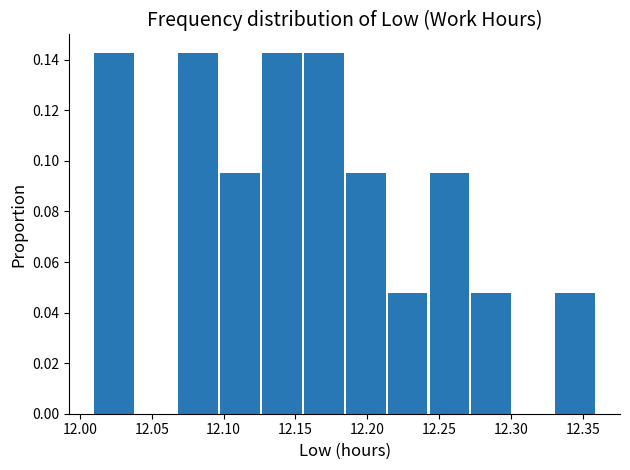

Reading left to right, transcribe this chart: for each bar, give the range it covers on the x-axis and its height. Neither the bar edges nor the heights are printed on the chart, so give them approximately, as read against the axes.

12.010 to 12.040: 0.142
12.040 to 12.070: 0
12.070 to 12.100: 0.142
12.100 to 12.125: 0.096
12.125 to 12.155: 0.142
12.155 to 12.185: 0.142
12.185 to 12.215: 0.096
12.215 to 12.245: 0.048
12.245 to 12.275: 0.096
12.275 to 12.300: 0.048
12.300 to 12.330: 0
12.330 to 12.360: 0.048